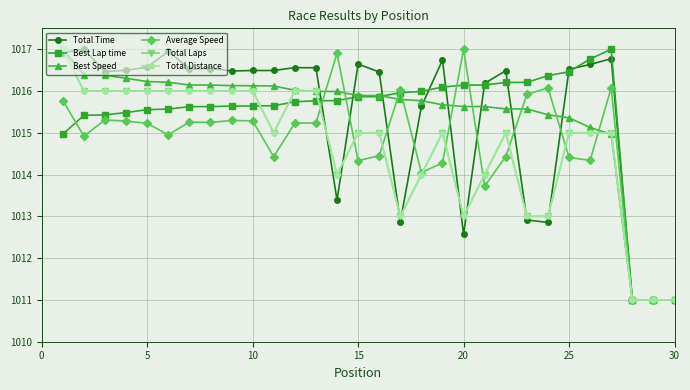

Does the chart have visible grid lines?

Yes